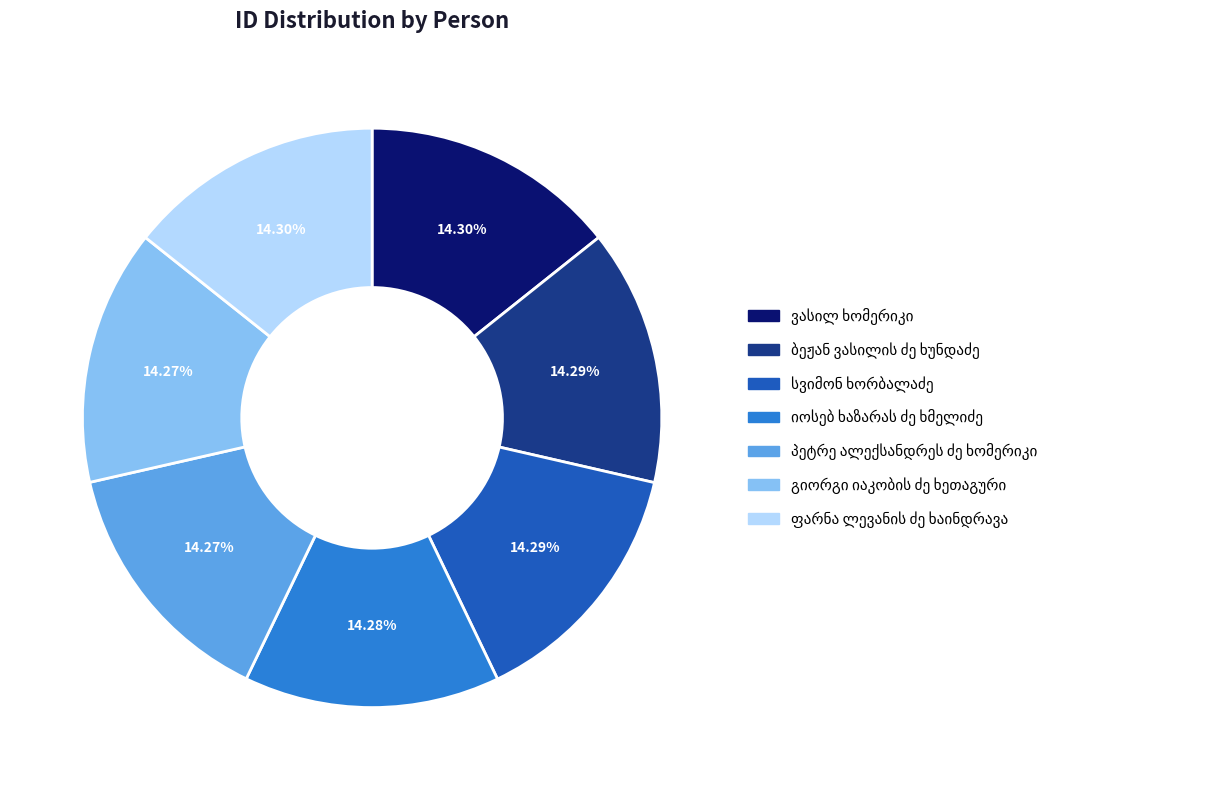

Is there any slice that represents more than half of the pie?

No